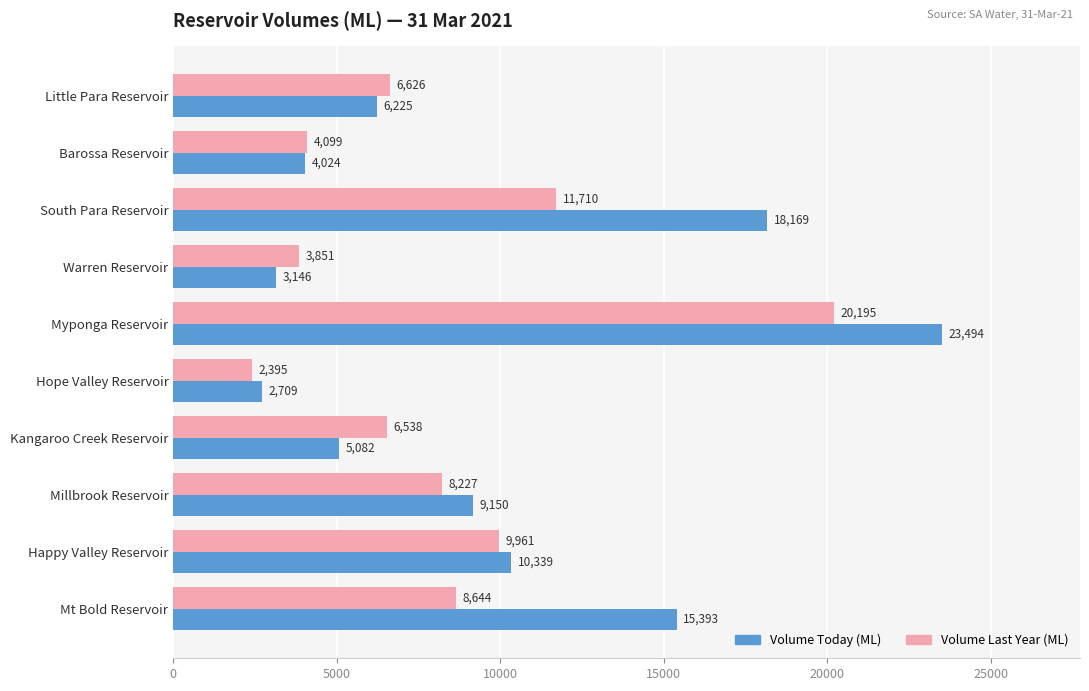

What is the maximum value shown in the chart?

23494.5